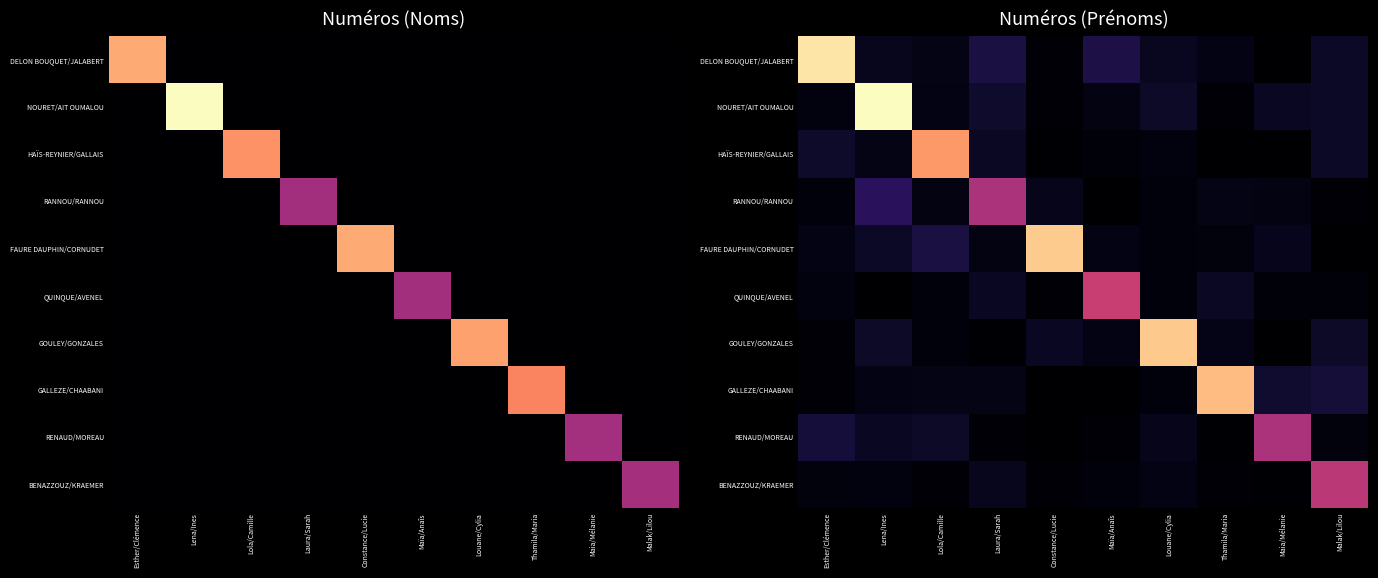

Rank the series at Lena/Ines from lowest to highest value.

QUINQUE/AVENEL, BENAZZOUZ/KRAEMER, GALLEZE/CHAABANI, HAÏS-REYNIER/GALLAIS, DELON BOUQUET/JALABERT, RENAUD/MOREAU, FAURE DAUPHIN/CORNUDET, GOULEY/GONZALES, RANNOU/RANNOU, NOURET/AIT OUMALOU